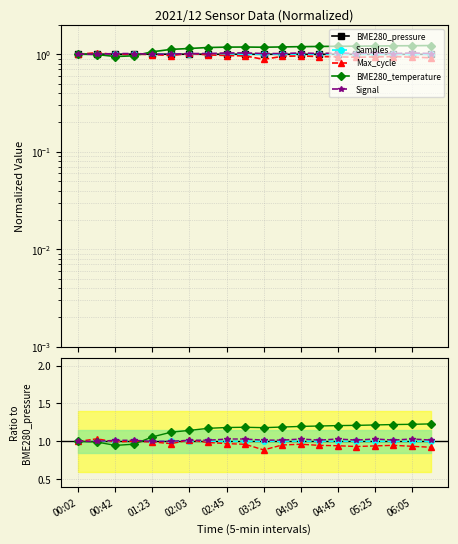

How many interior local peaks does the Max_cycle series have?

5